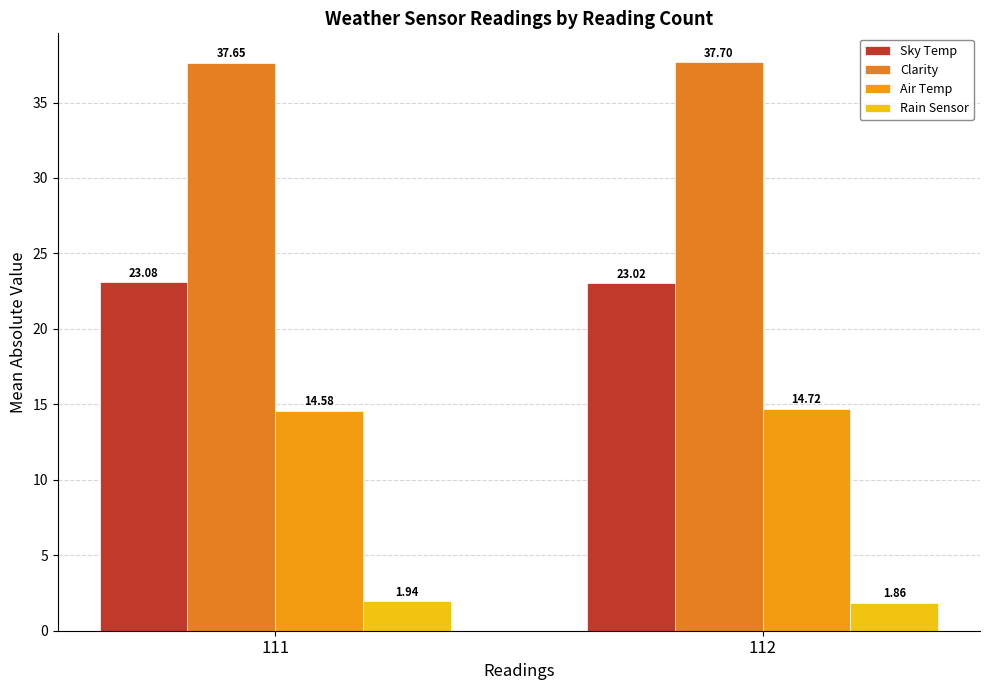

What is the sum of the Sky Temp values at 111 and 112?

46.1